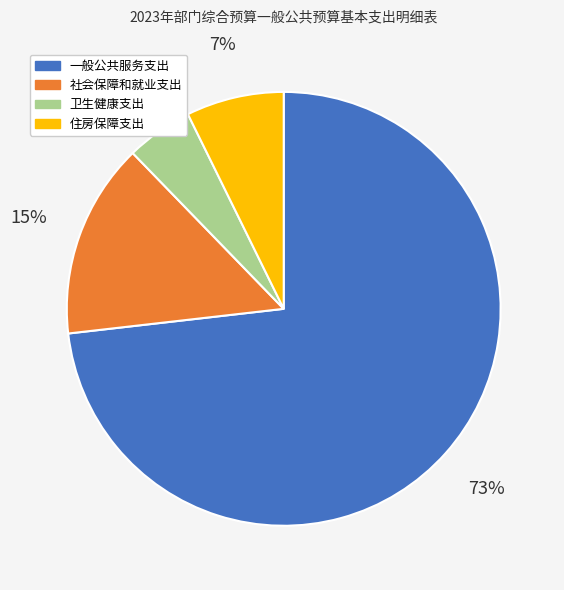

Do 卫生健康支出 and 一般公共服务支出 together represent more than half of the pie?

Yes